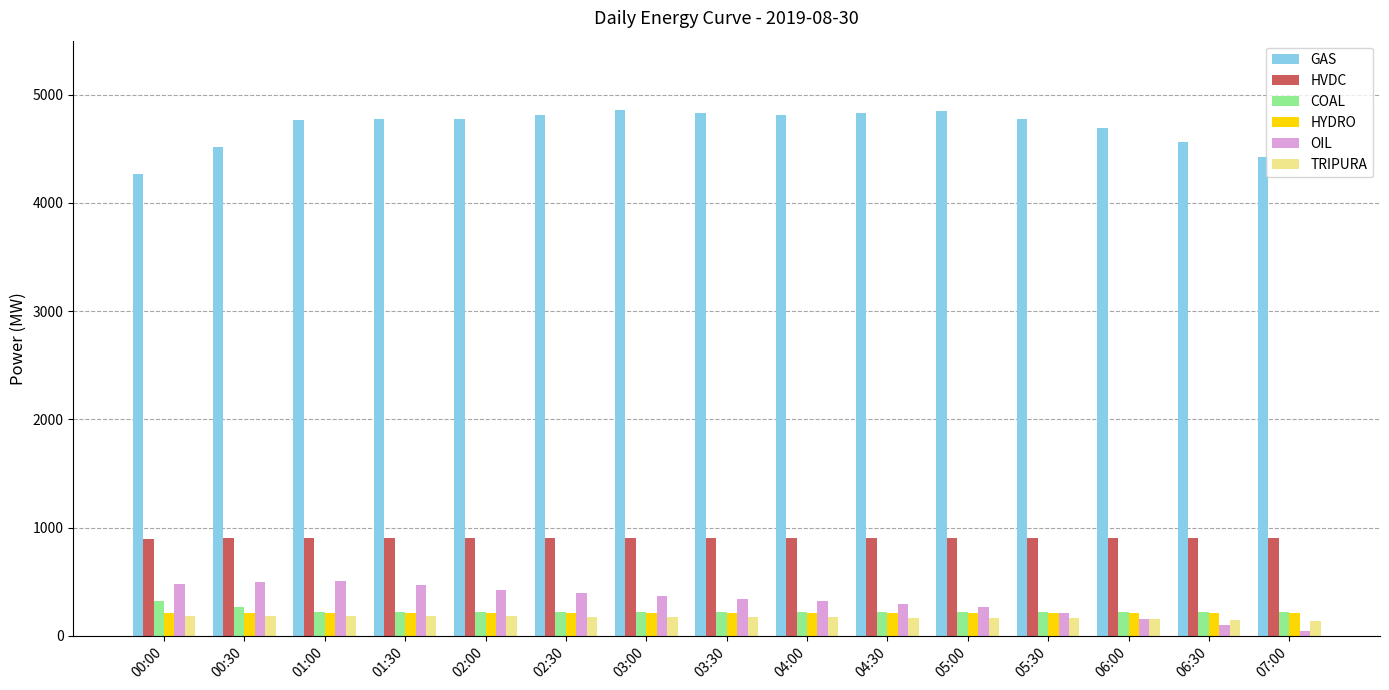

At how many categories does at least one series exceed 3613?

15